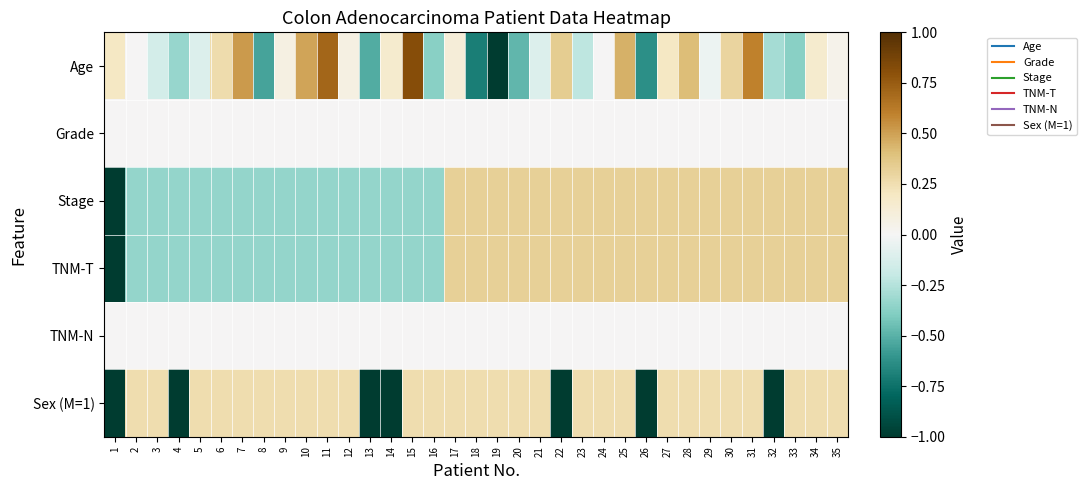

What is the greatest value displayed?

0.8